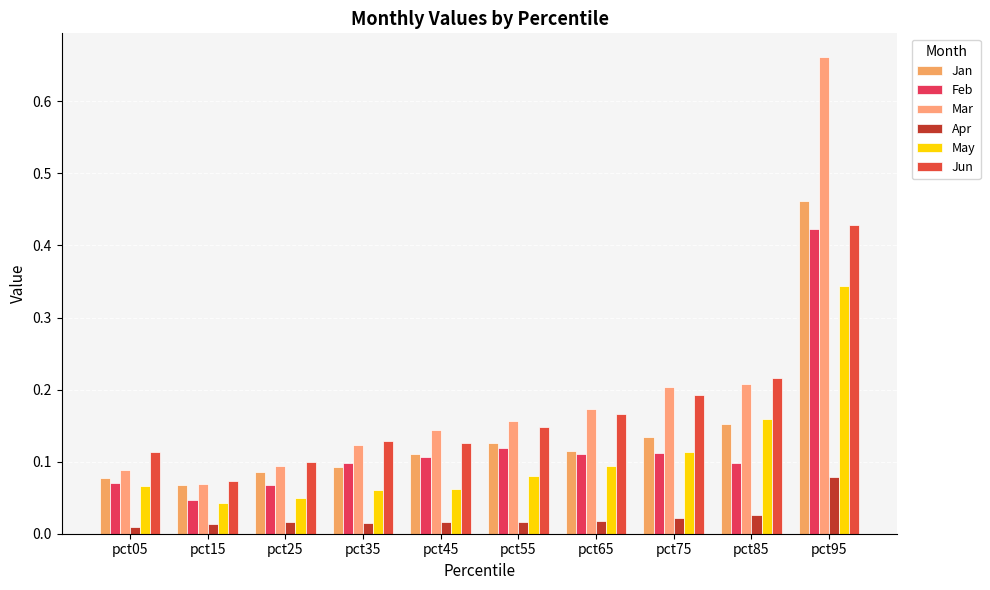

At how many categories does at least one series exceed 0?

10